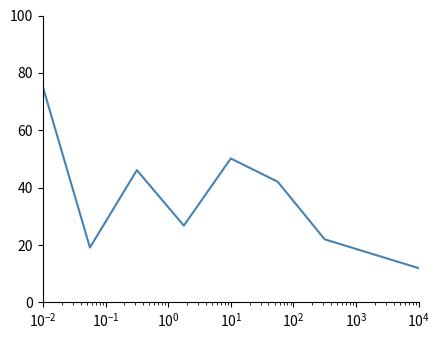

What is the difference between the maximum and minimum values?

63.1